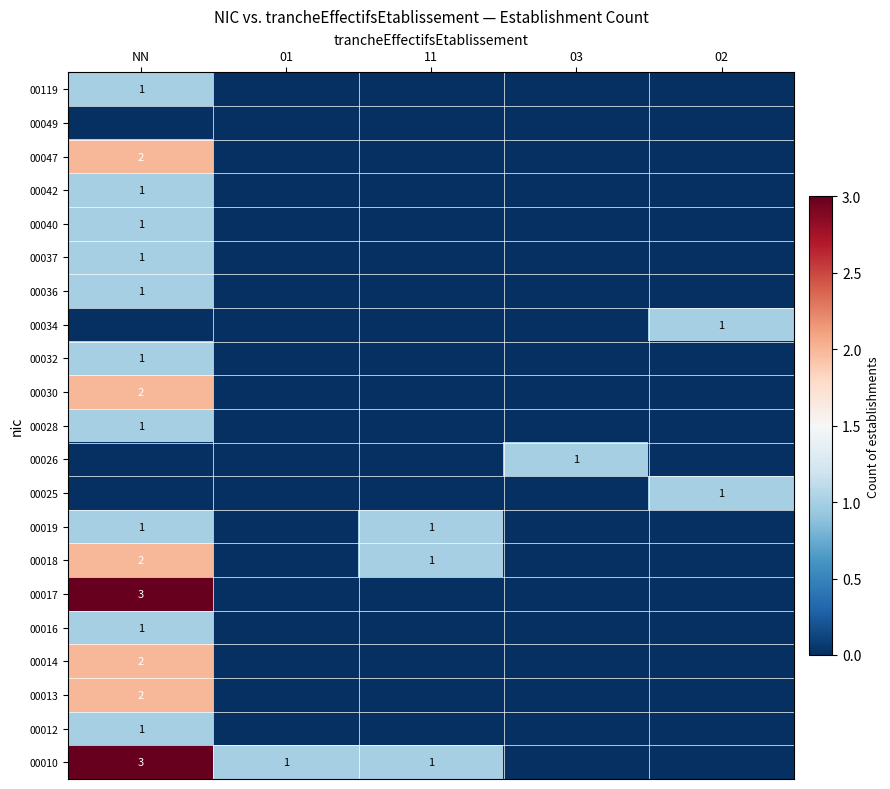

What is the spread (max minus min) of values at 02?

1